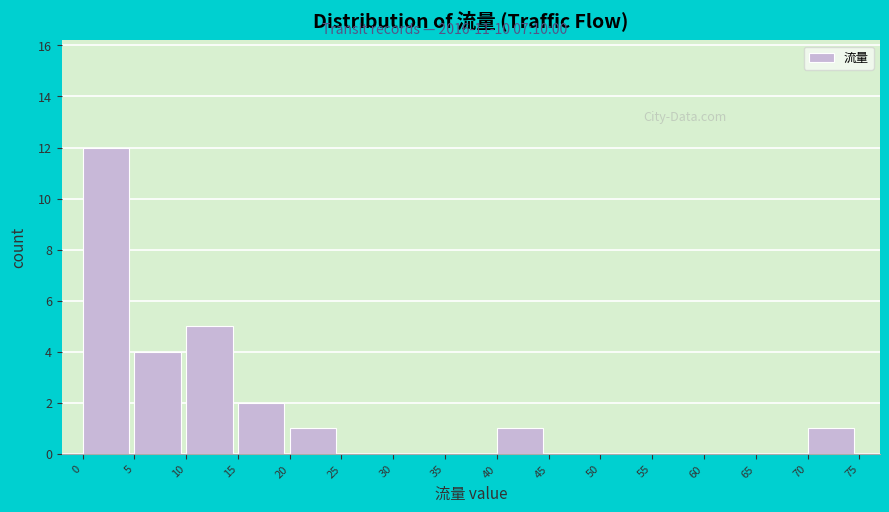

Reading left to right, transcribe this chart: for each bar, give the range it covers on the x-axis and its height. The values are not printed on the chart, so give them approximately, as read against the axis.

0 to 5: 12
5 to 10: 4
10 to 15: 5
15 to 20: 2
20 to 25: 1
25 to 30: 0
30 to 35: 0
35 to 40: 0
40 to 45: 1
45 to 50: 0
50 to 55: 0
55 to 60: 0
60 to 65: 0
65 to 70: 0
70 to 75: 1